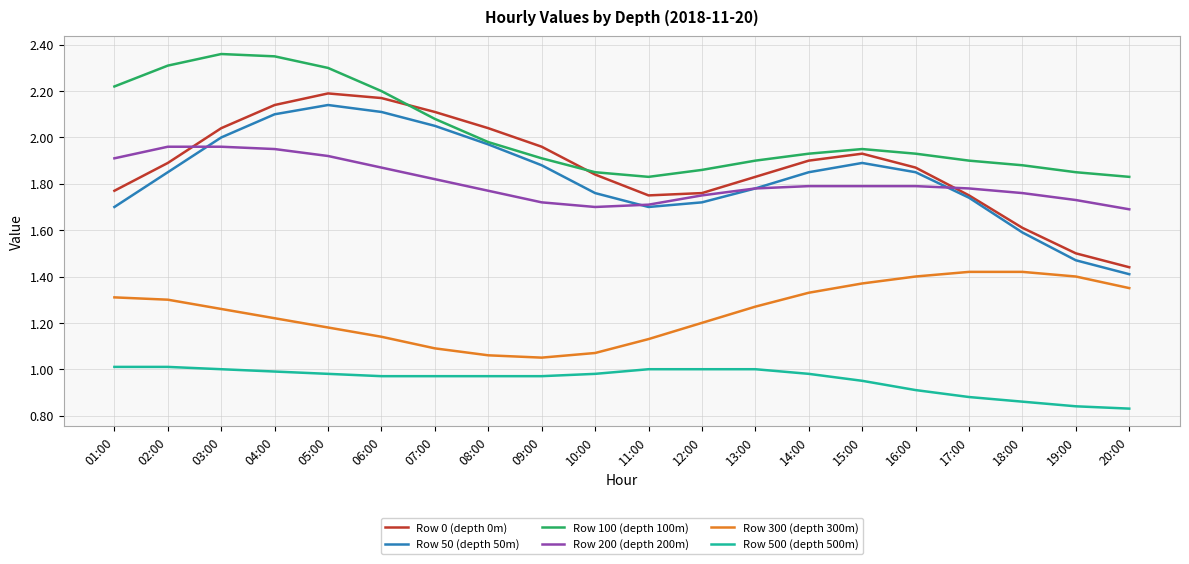

What is the total value across all series at 10:00?

9.2